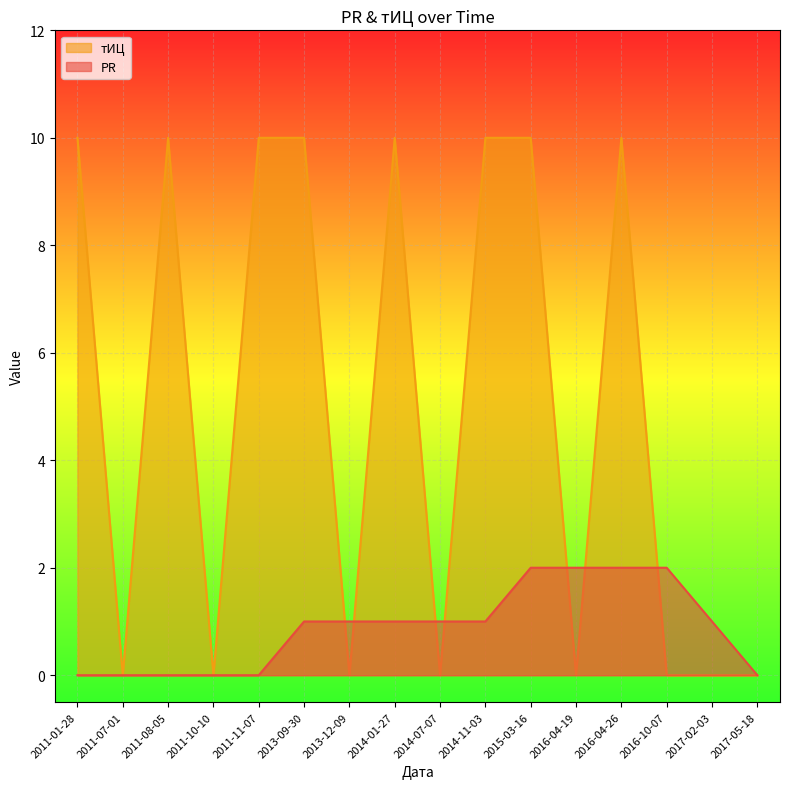

Which category has the highest value across all series?

2011-01-28